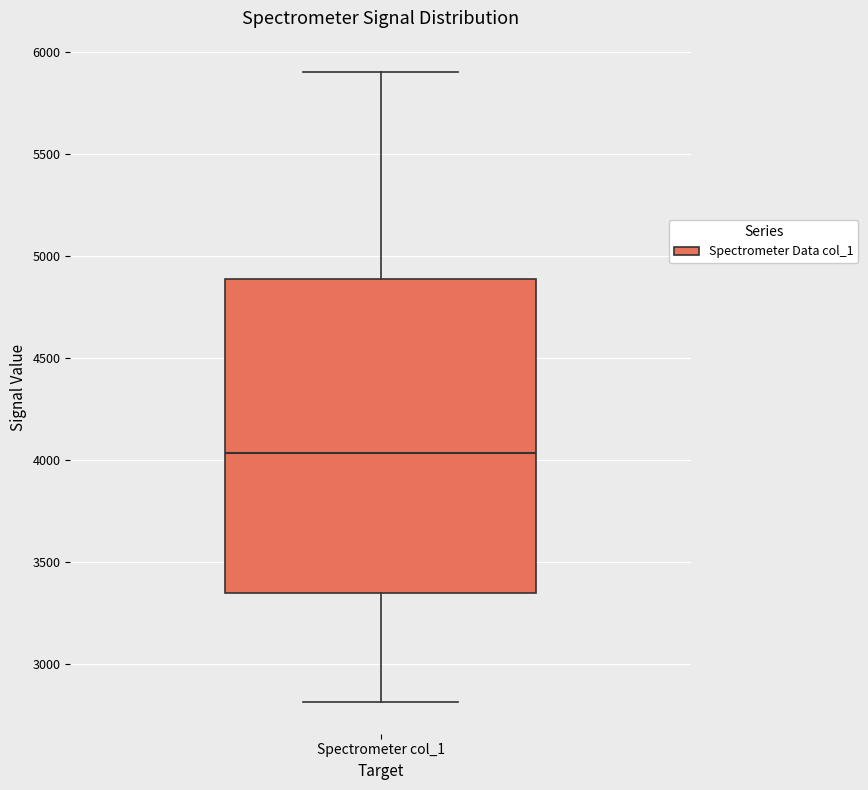

Where does the upper whisker of the box for Spectrometer col_1 end on the y-axis? The values are not printed on the chart, so give them approximately, as read against the axis.

5900